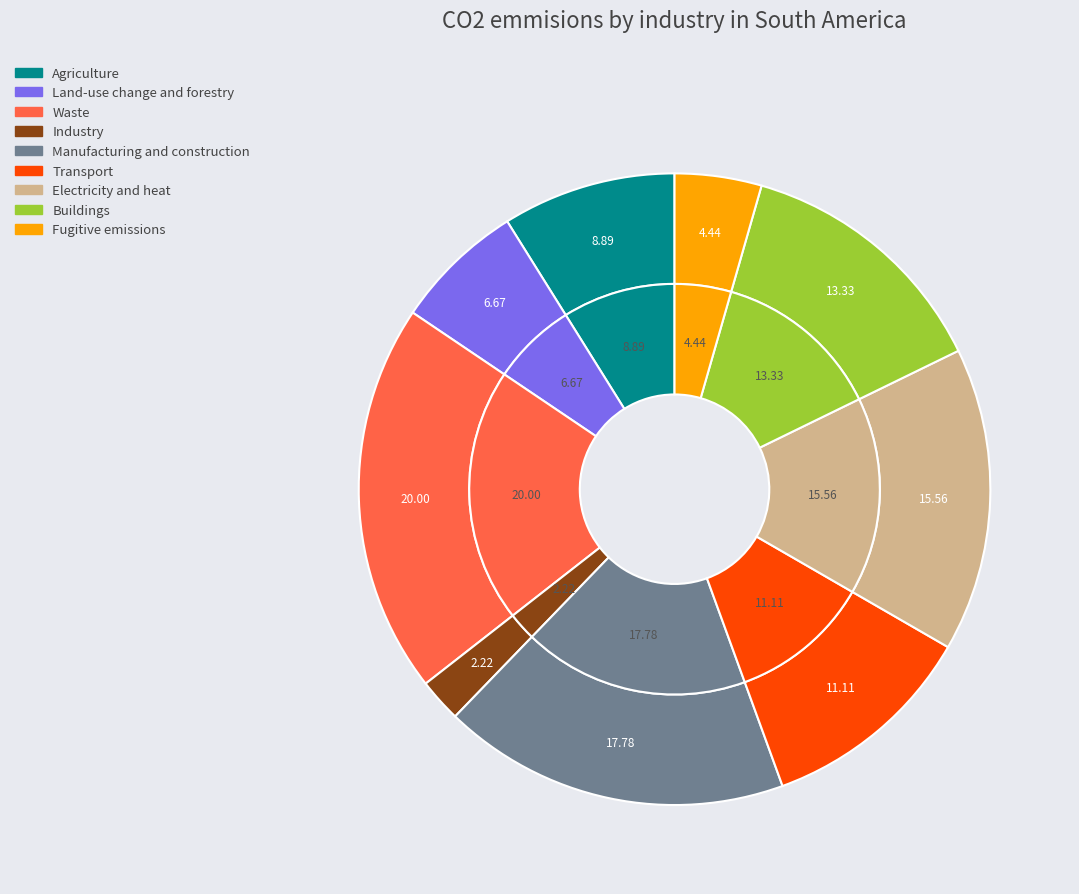

True or false: 3 accounts for 1% of the total.

False